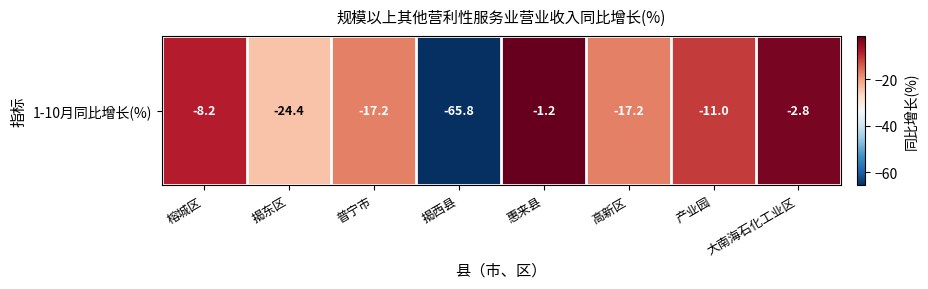

Is it true that the value at 揭西县 is -65.8?

True